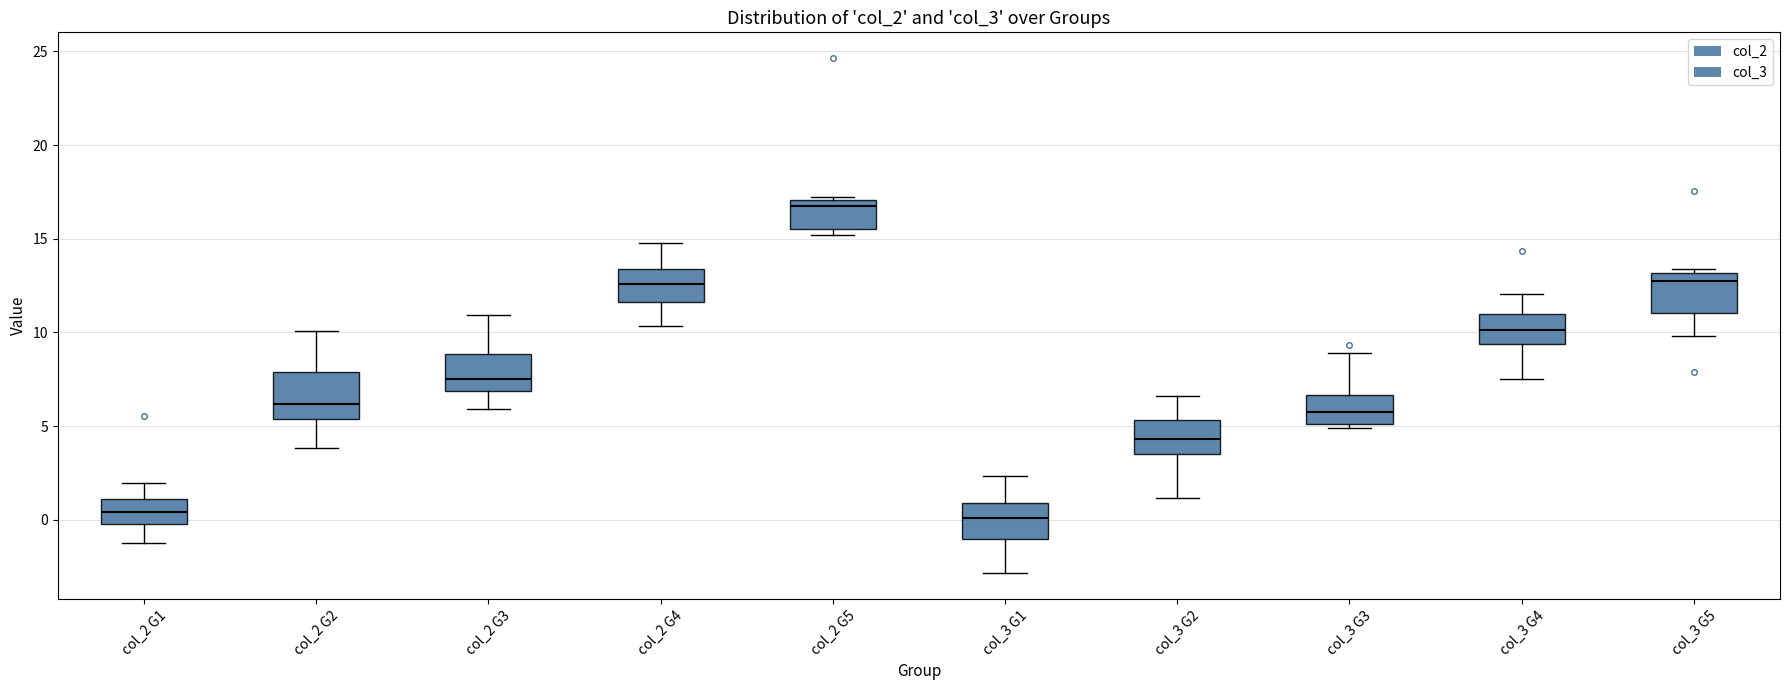

Reading left to right, read every box against the y-axis: the position of its median line, the range the box covers, and the ends of its whiskers. The values are not printed on the chart, so give them approximately, as read against the axis.

col_2 G1: median 0.5, box -0.5 to 1.0, whiskers -1.0 to 2.0
col_2 G2: median 6.0, box 5.5 to 8.0, whiskers 4.0 to 10.0
col_2 G3: median 7.5, box 7.0 to 9.0, whiskers 6.0 to 11.0
col_2 G4: median 12.5, box 11.5 to 13.5, whiskers 10.5 to 15.0
col_2 G5: median 17.0 (just below the box's upper edge), box 15.5 to 17.0, whiskers 15.0 to 17.0 (just above the box's upper edge)
col_3 G1: median 0.0, box -1.0 to 1.0, whiskers -3.0 to 2.5
col_3 G2: median 4.5, box 3.5 to 5.5, whiskers 1.0 to 6.5
col_3 G3: median 6.0, box 5.0 to 6.5, whiskers 5.0 (just below the box's lower edge) to 9.0
col_3 G4: median 10.0, box 9.5 to 11.0, whiskers 7.5 to 12.0
col_3 G5: median 13.0 (just below the box's upper edge), box 11.0 to 13.0, whiskers 10.0 to 13.5